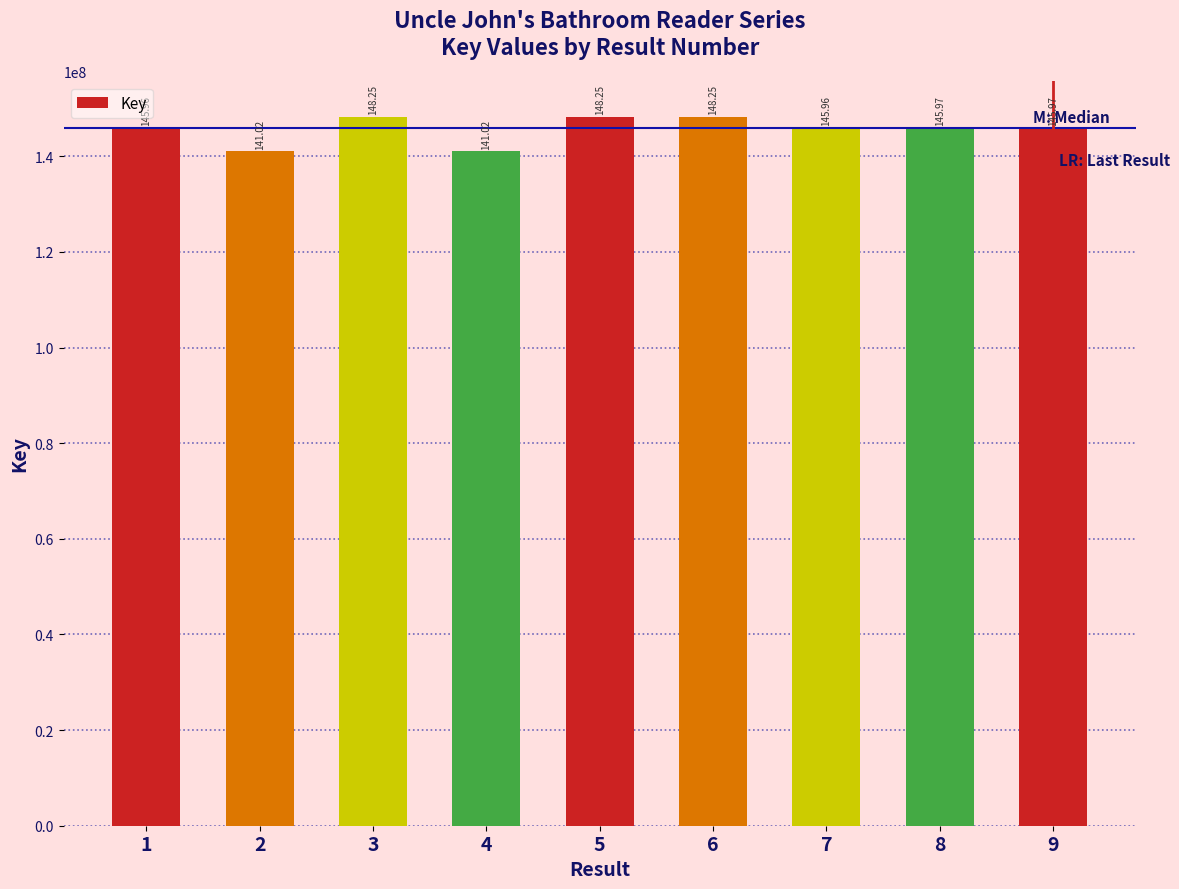

Does the chart contain any negative values?

No